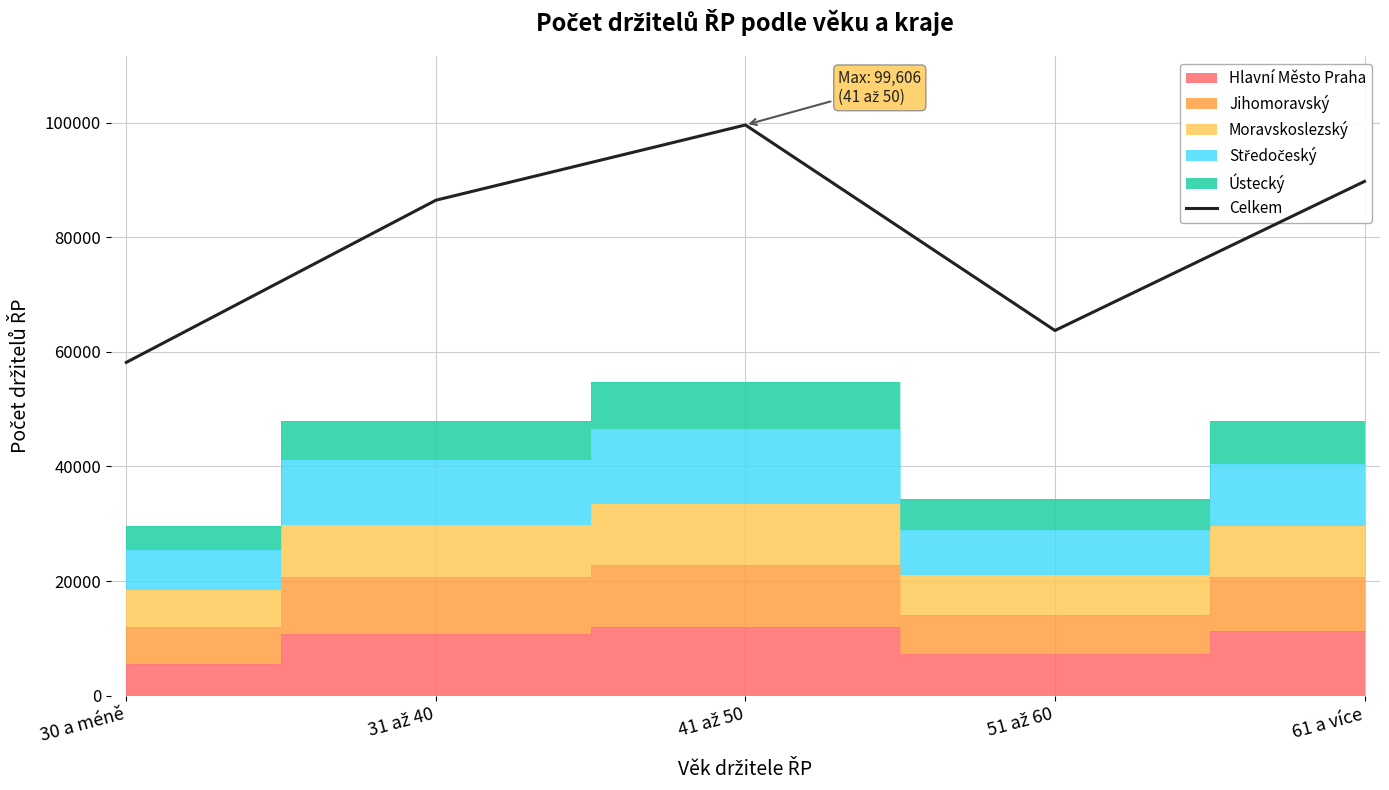

Between 51 až 60 and 30 a méně, which is larger?

51 až 60